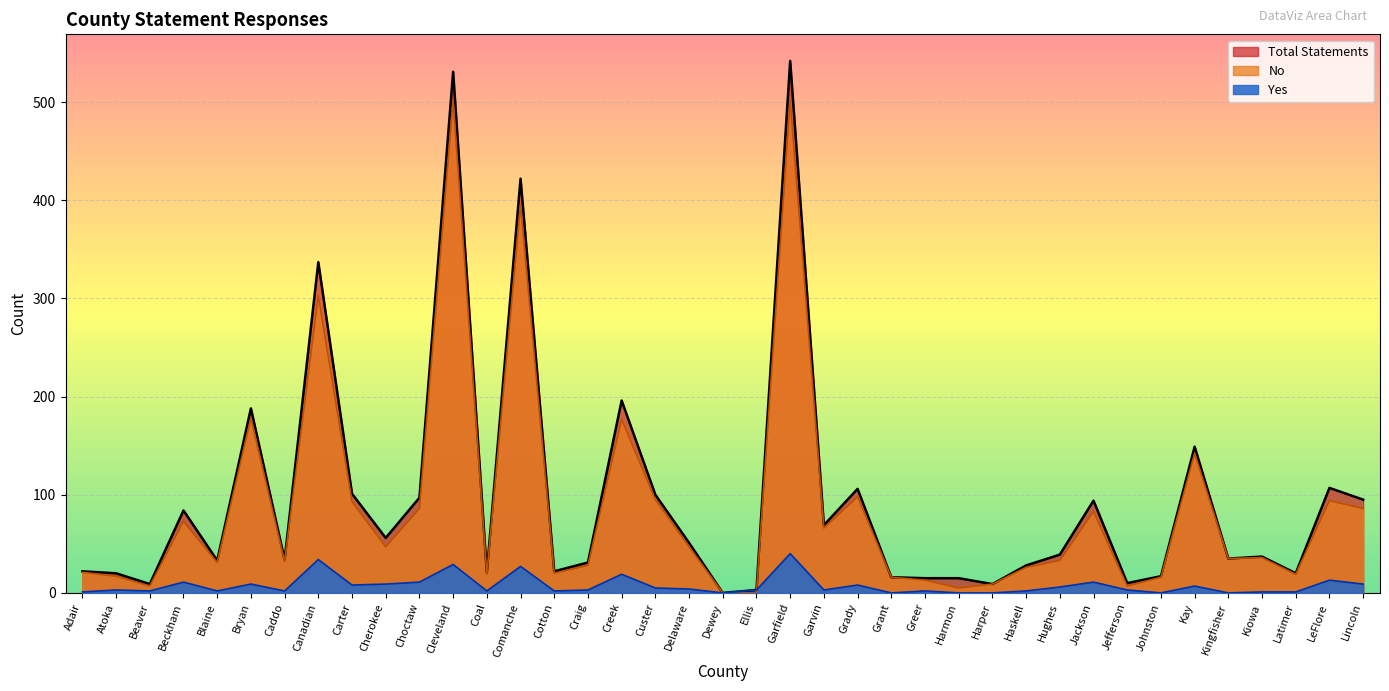

What is the label of the 15th point from the left?

Cotton